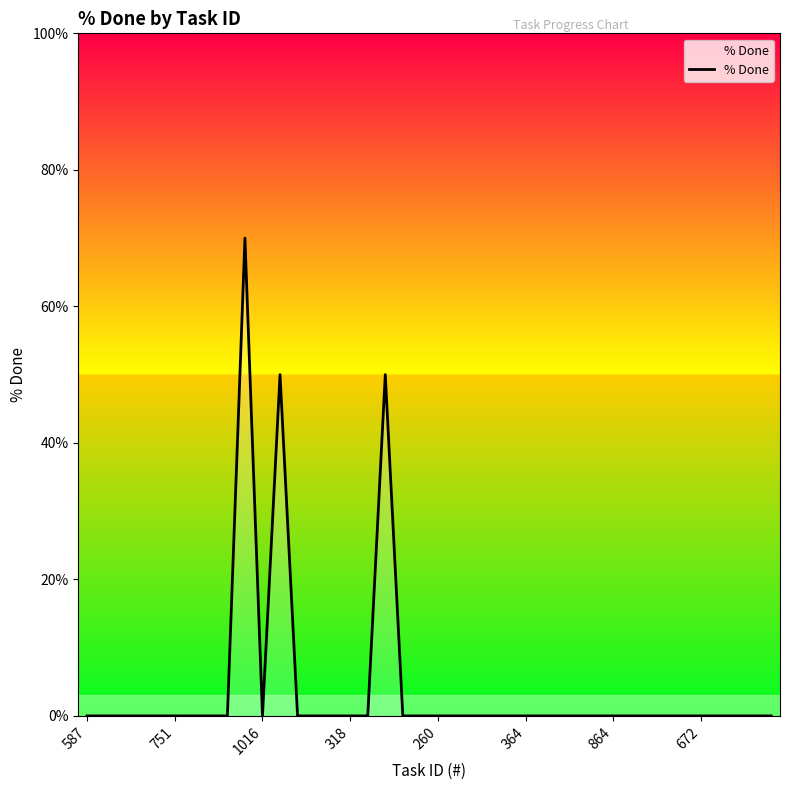

What is the maximum value shown in the chart?

70